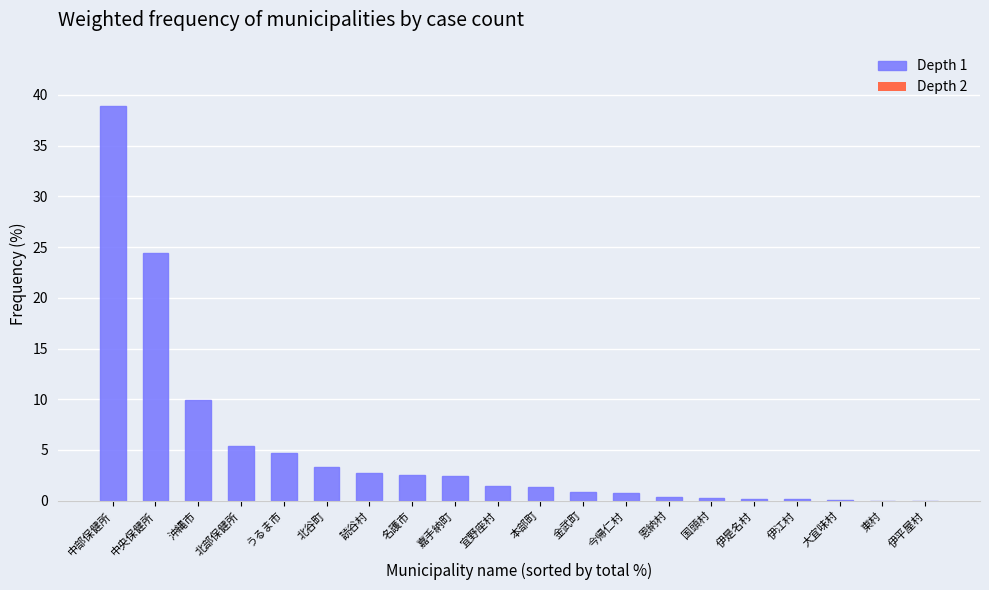

Does the chart contain stacked bars?

No